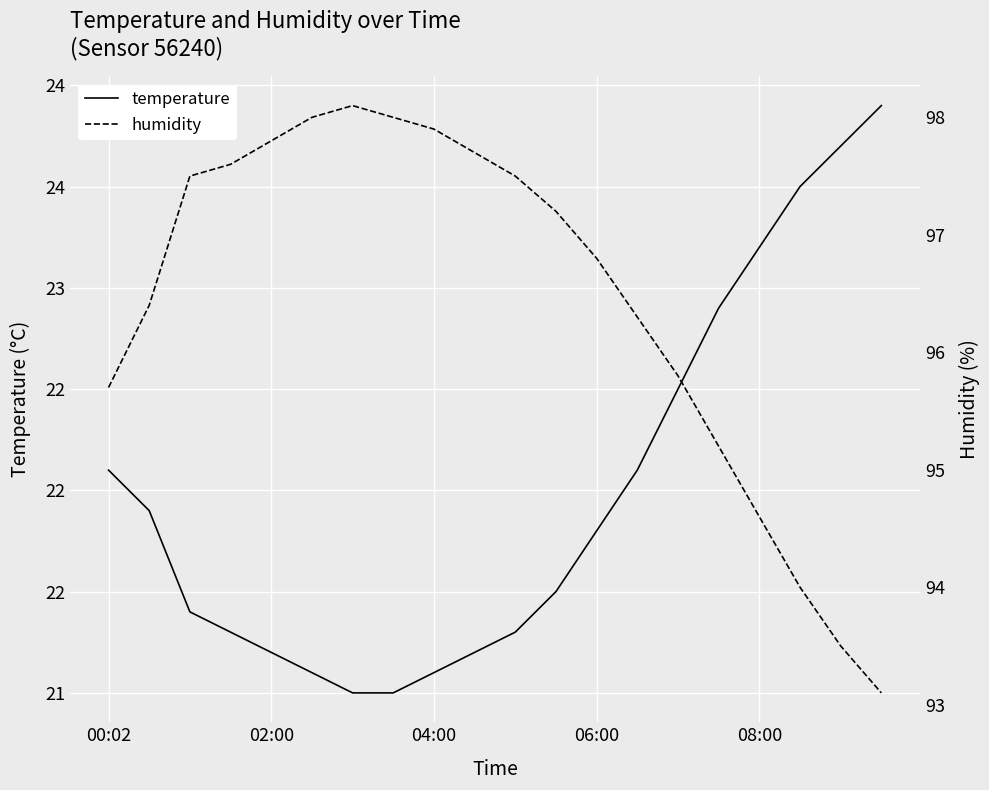

Is the value of humidity at 8 greater than the value of temperature at 15?

Yes